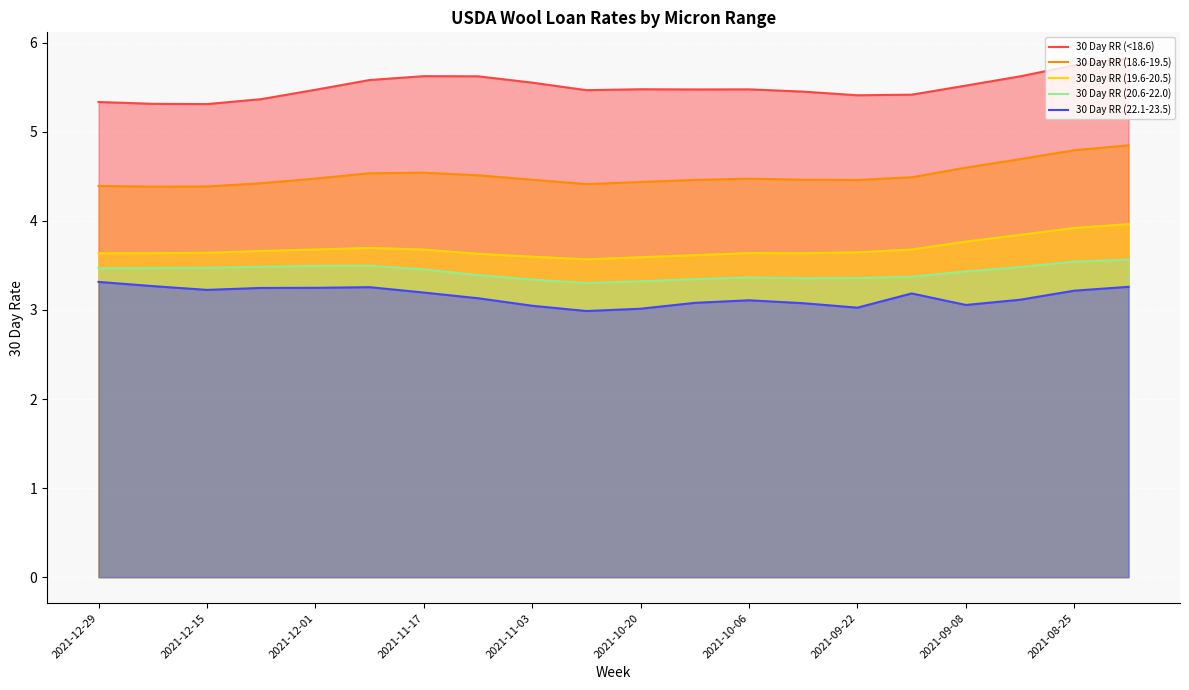

Which series has the widest spread of values?

30 Day RR (<18.6)